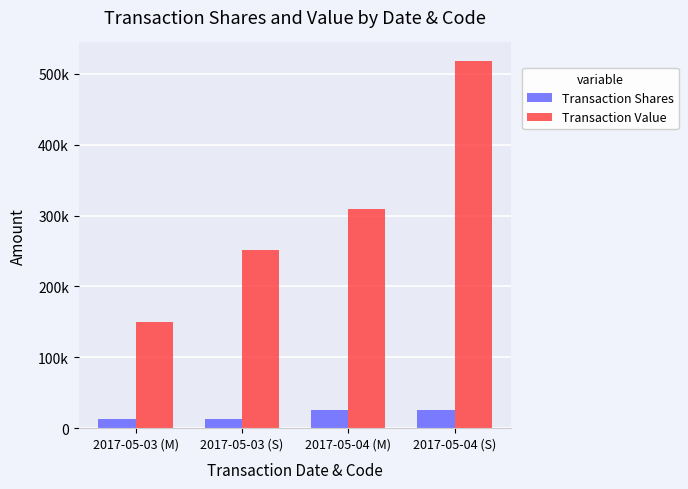

Which category has the highest value across all series?

2017-05-04 (S)